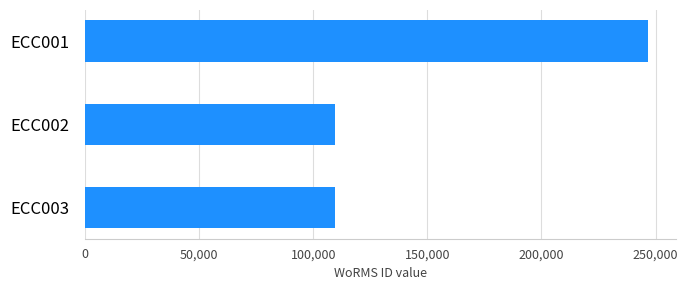

What is the value of the 3rd bar from the top?

109714